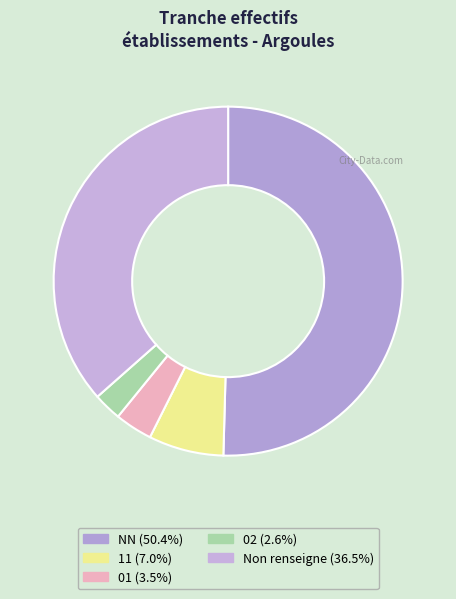

Which slice is the smallest?

02